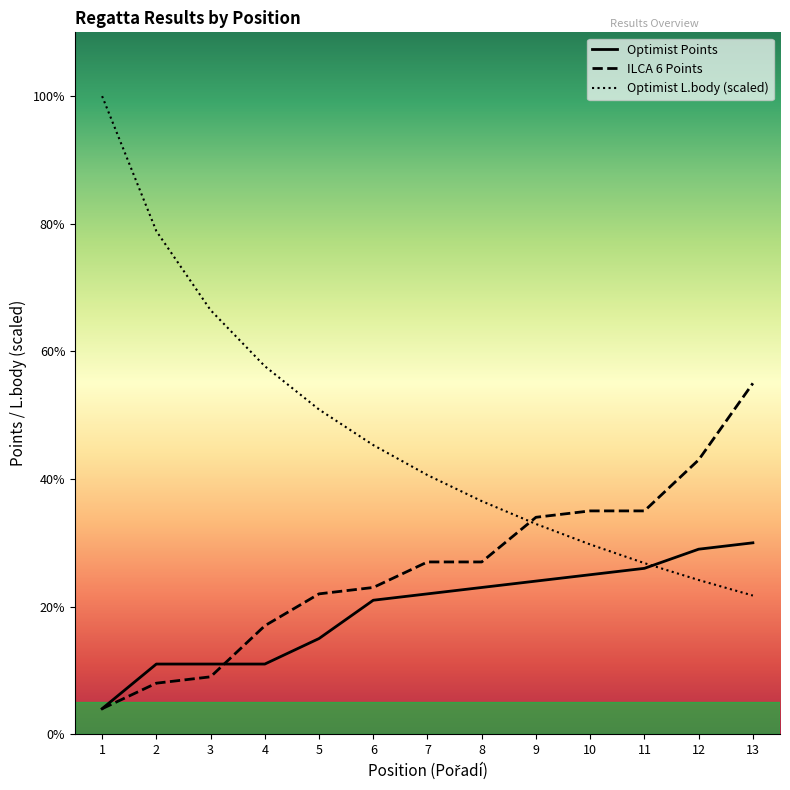

Reading left to right, transcribe all the data shown in this chart.

Optimist Points: 4.0	11.0	11.0	11.0	15.0	21.0	22.0	23.0	24.0	25.0	26.0	29.0	30.0
ILCA 6 Points: 4.0	8.0	9.0	17.0	22.0	23.0	27.0	27.0	34.0	35.0	35.0	43.0	55.0
Optimist L.body: 100.0	78.9	66.5	57.7	50.9	45.3	40.6	36.5	33.0	29.7	26.8	24.2	21.7